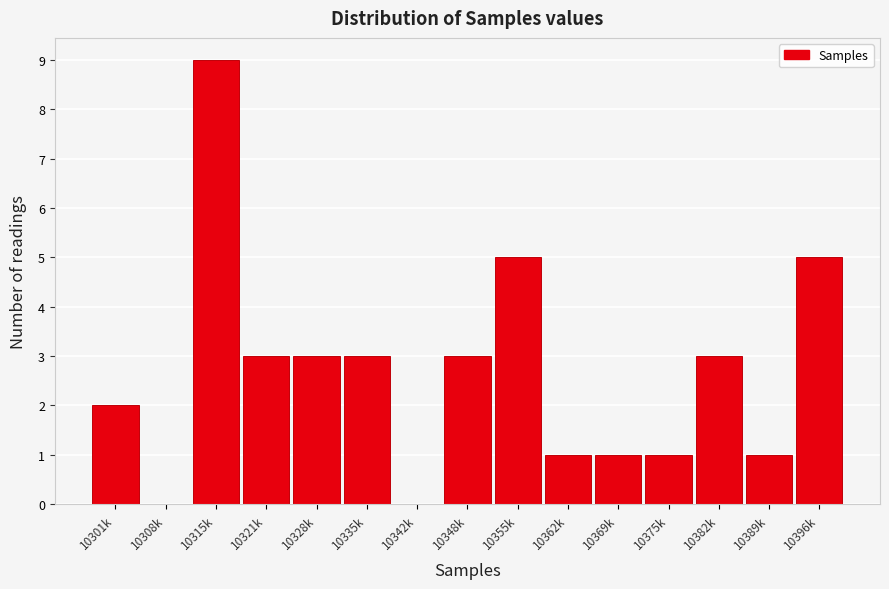

Reading right to left, list all the values displayed in this chart.

10396k=5	10389k=1	10382k=3	10375k=1	10369k=1	10362k=1	10355k=5	10348k=3	10342k=0	10335k=3	10328k=3	10321k=3	10315k=9	10308k=0	10301k=2